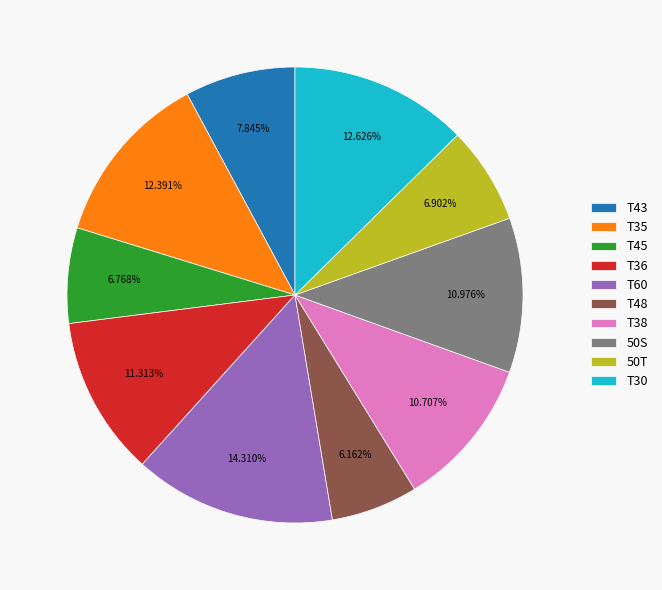

Which has a higher value, T43 or T45?

T43